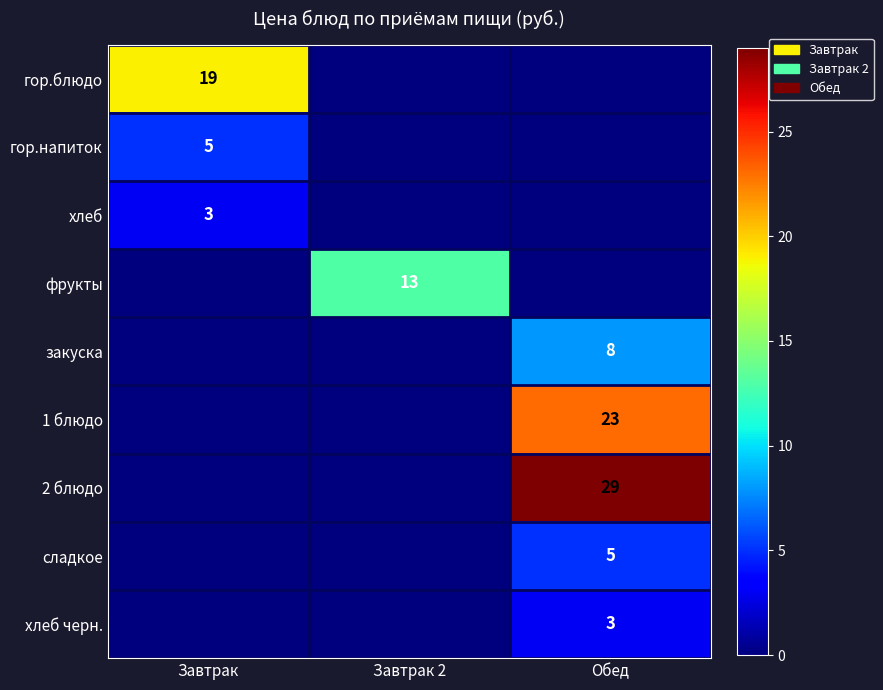

The value of закуска at Обед is 8. True or false?

True